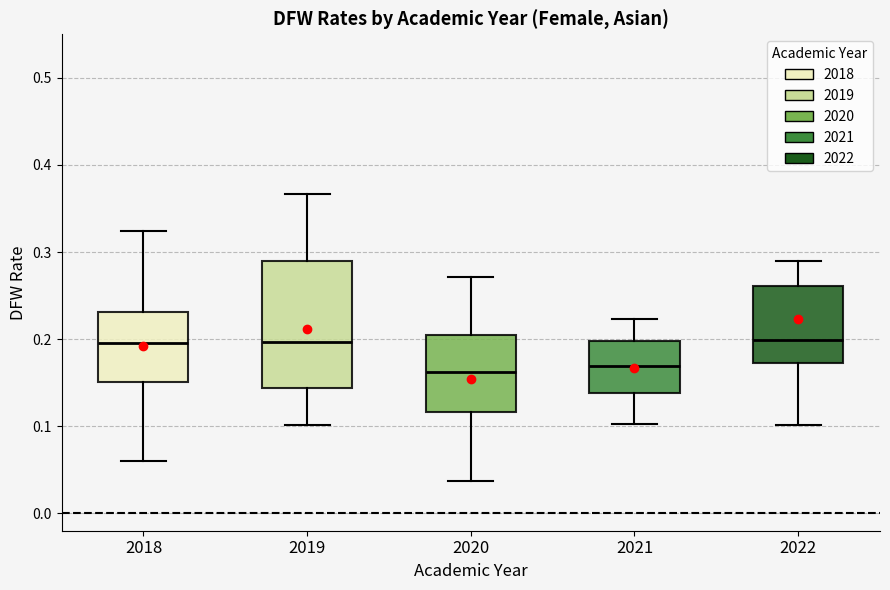

Reading left to right, transcribe this box plot: for each box, give where its median line is, the range the box spans, and where its two whiskers end, as read against the y-axis. The values are not printed on the chart, so give them approximately, as read against the axis.

2018: median 0.20, box 0.15 to 0.23, whiskers 0.06 to 0.32
2019: median 0.20, box 0.14 to 0.29, whiskers 0.10 to 0.37
2020: median 0.16, box 0.12 to 0.20, whiskers 0.04 to 0.27
2021: median 0.17, box 0.14 to 0.20, whiskers 0.10 to 0.22
2022: median 0.20, box 0.17 to 0.26, whiskers 0.10 to 0.29